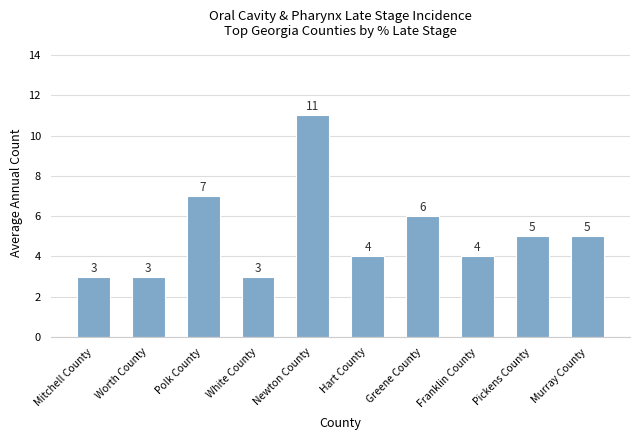

Reading left to right, extract all data points from this chart.

Mitchell County=3	Worth County=3	Polk County=7	White County=3	Newton County=11	Hart County=4	Greene County=6	Franklin County=4	Pickens County=5	Murray County=5